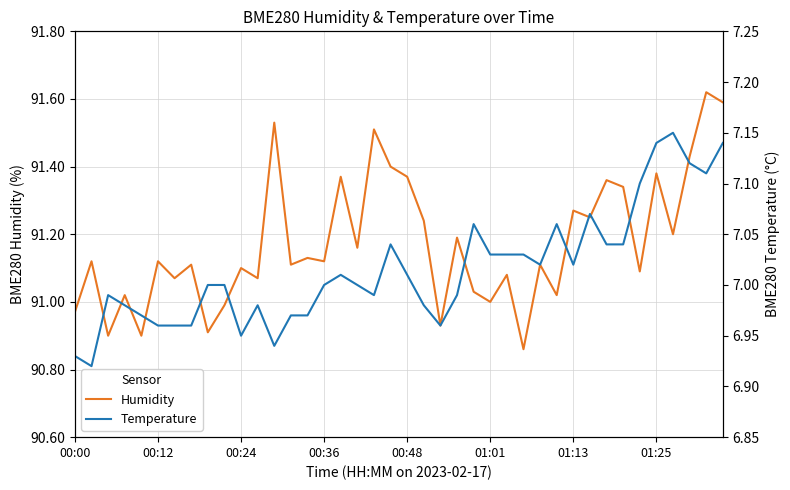

Which series has the largest range (max minus min)?

Humidity